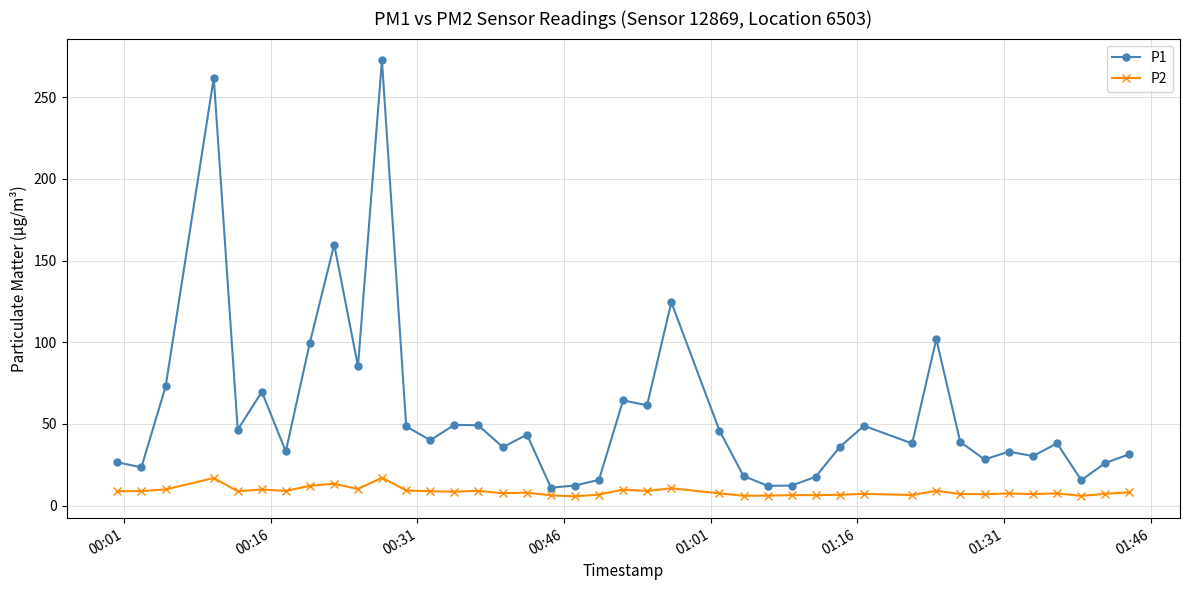

True or false: P2 has more than 1 points higher than both neighbors.

True